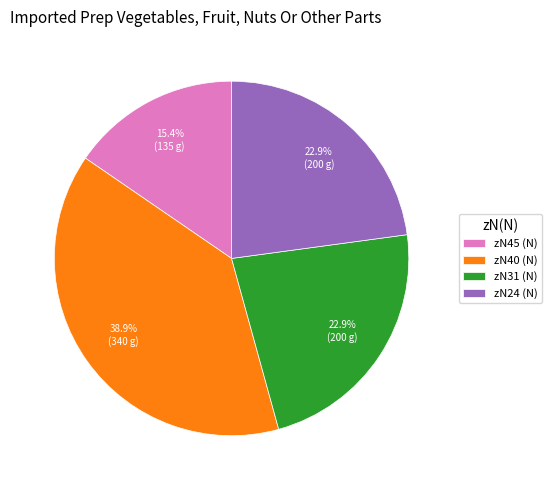

What portion of the pie excludes zN40 (N)?

61.1%